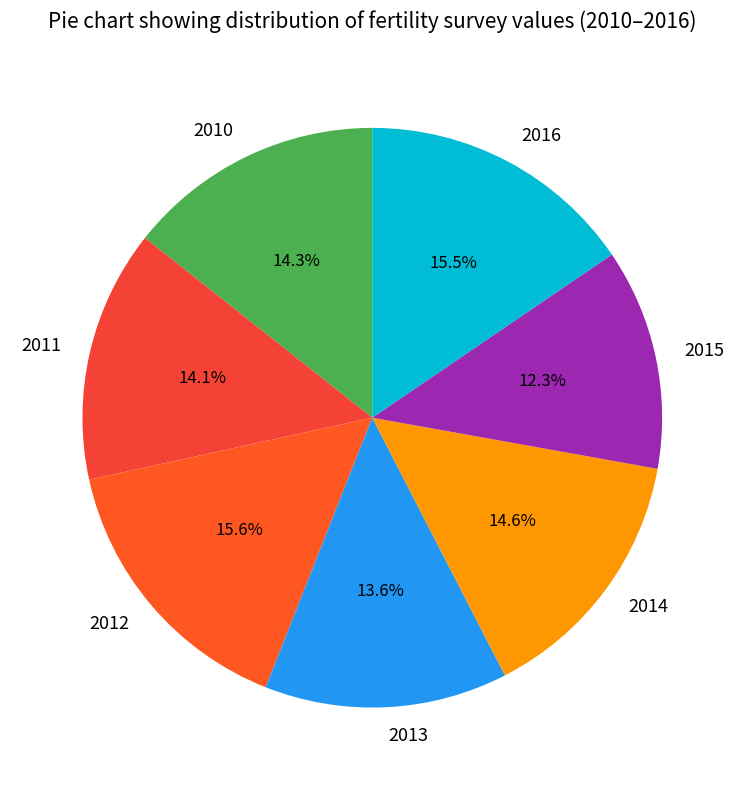

To the nearest percent, what percentage of the pie is 2011?

14%